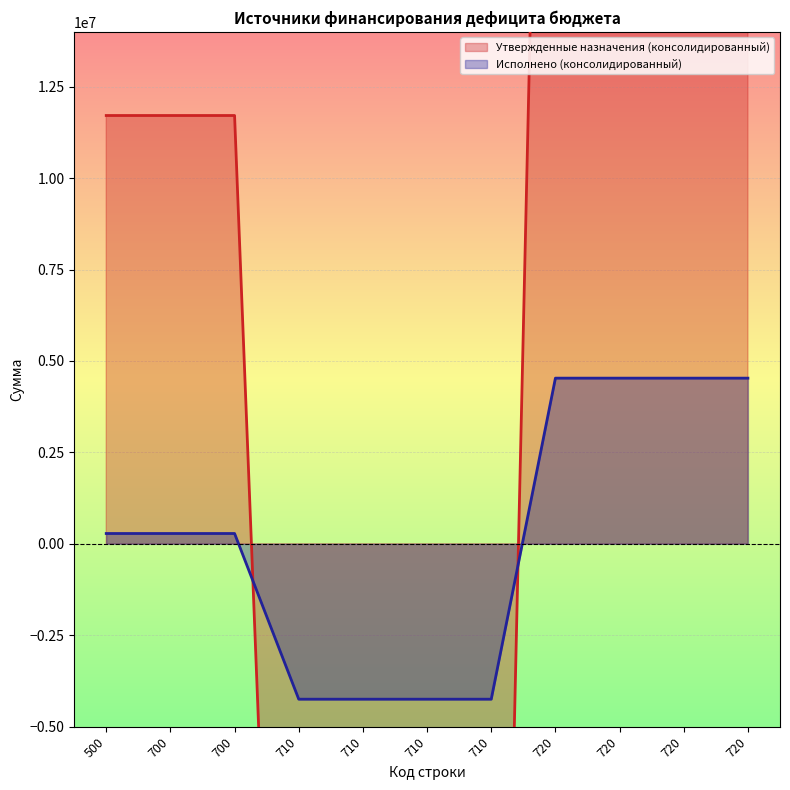

What is the difference between the maximum and minimum values in the Исполнено (консолидированный) series?

8778982.1